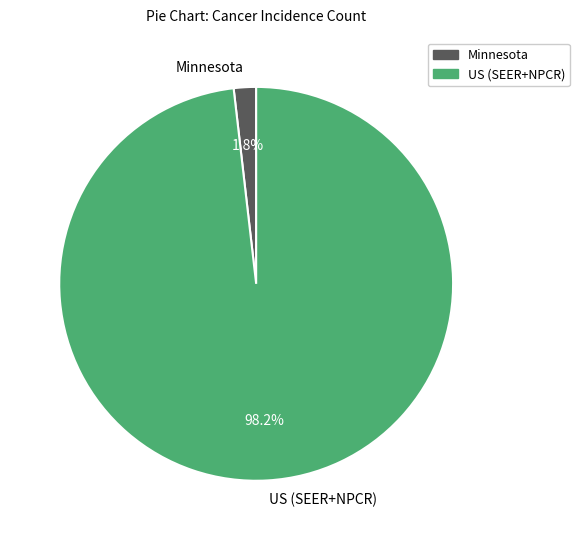

Between Minnesota and US (SEER+NPCR), which is larger?

US (SEER+NPCR)